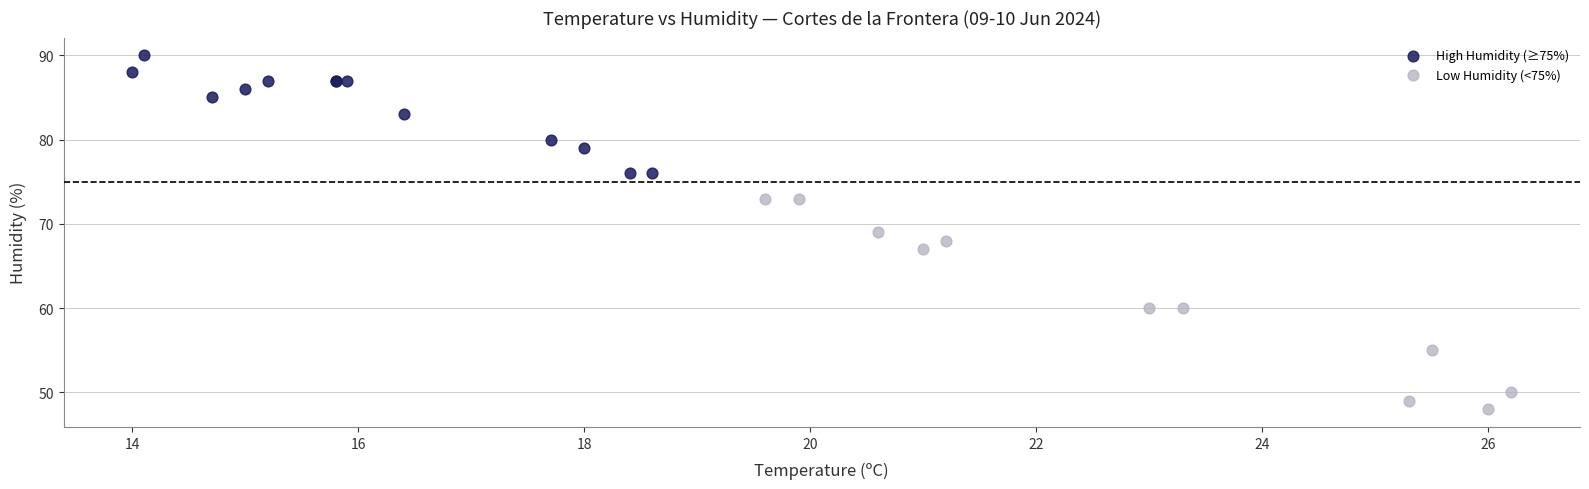

Which series has the largest Y range (max minus min)?

Low Humidity (<75%)